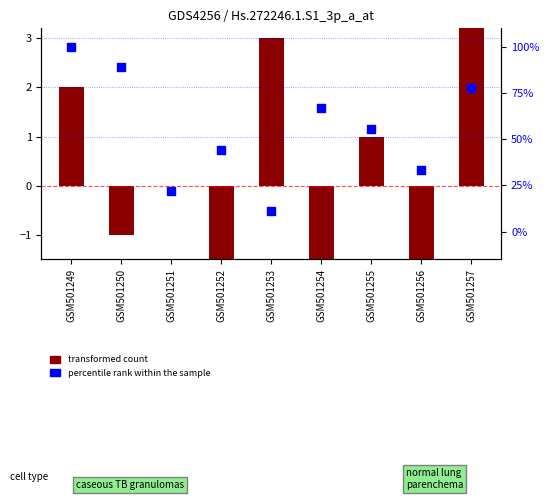

Which series has the widest spread of Y values?

percentile rank within the sample